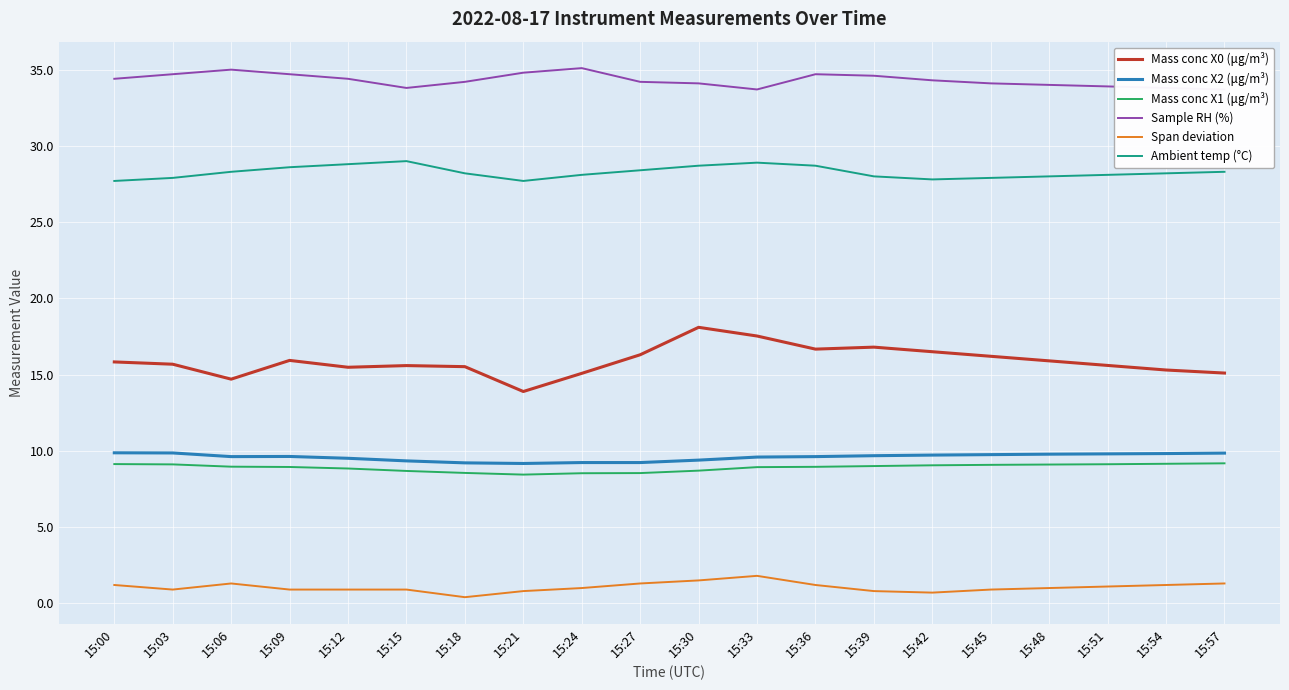

Which series has the largest range (max minus min)?

Mass conc X0 (μg/m³)